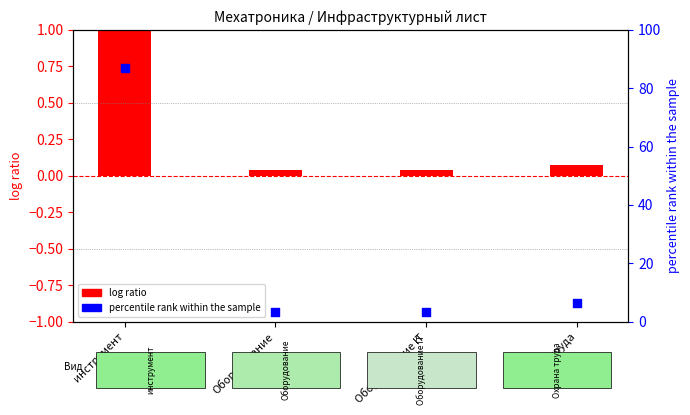

Which series has the largest total across all categories?

percentile rank within the sample